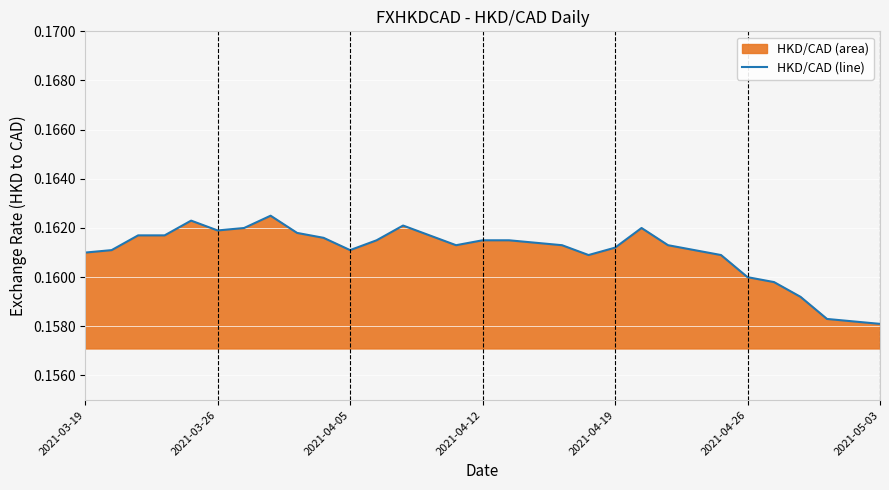

Where is the data nearest to the value 0?

2021-05-03